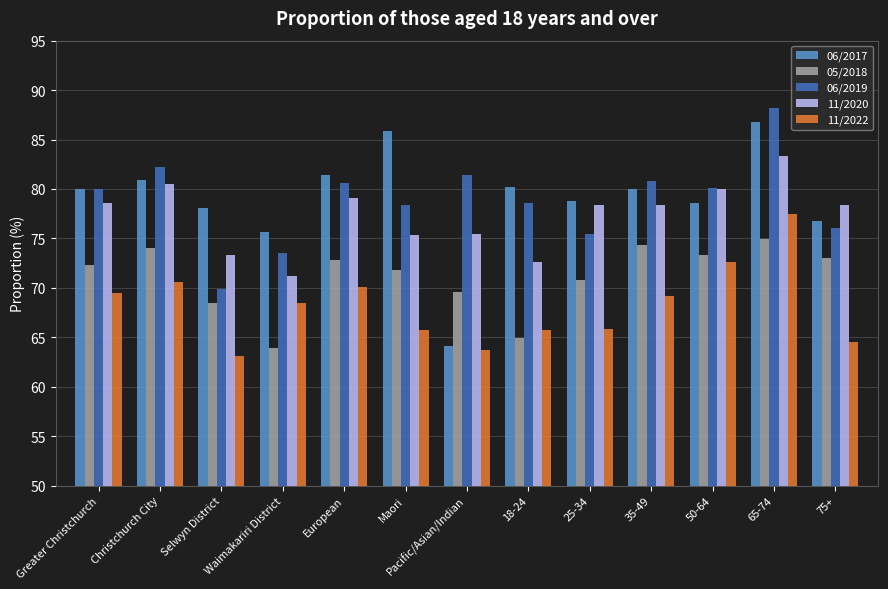

How many data points does each series have?

13